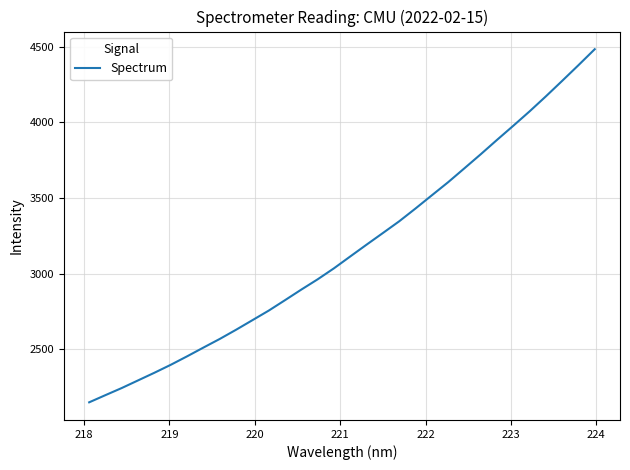

What is the greatest value displayed?

4484.2